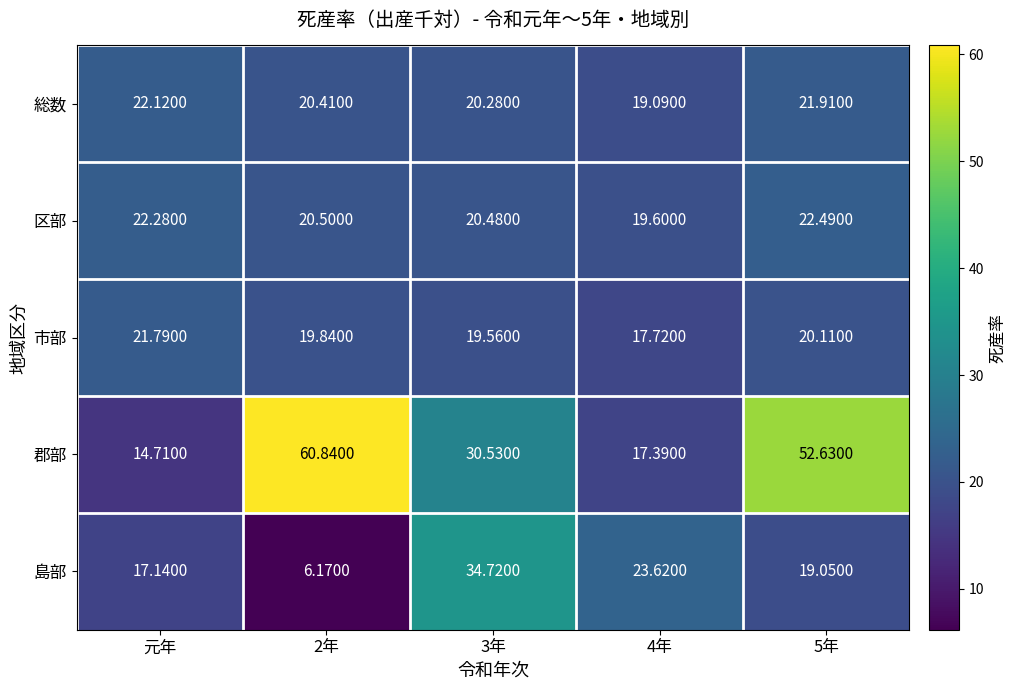

Is the value of 総数 at 5年 greater than the value of 区部 at 元年?

No